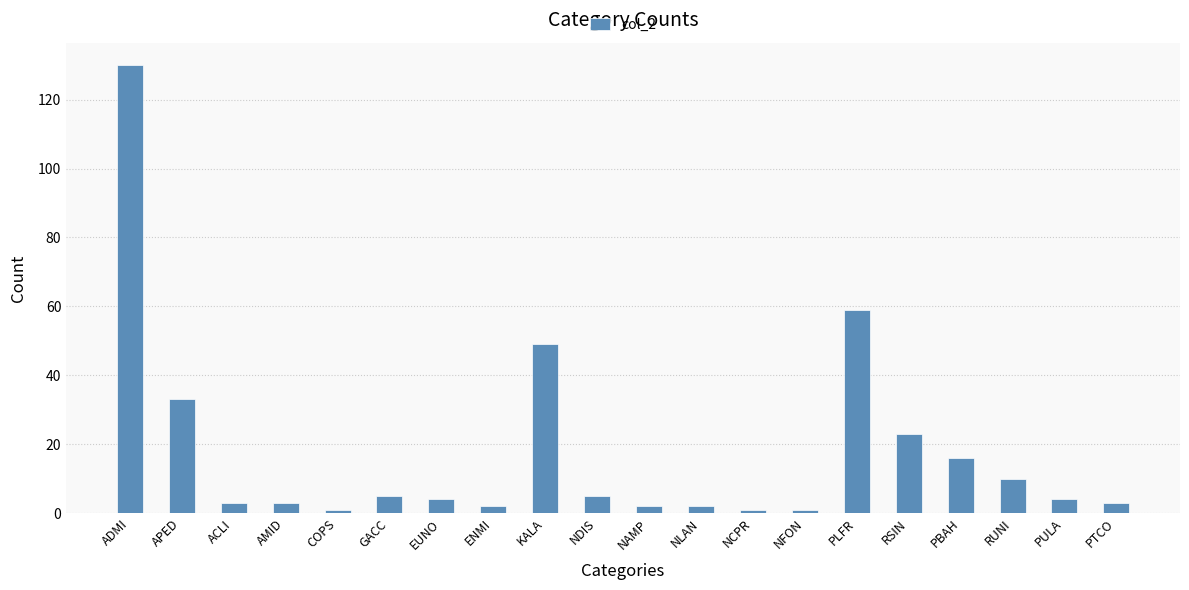

What is the difference between the maximum and second lowest values?

129